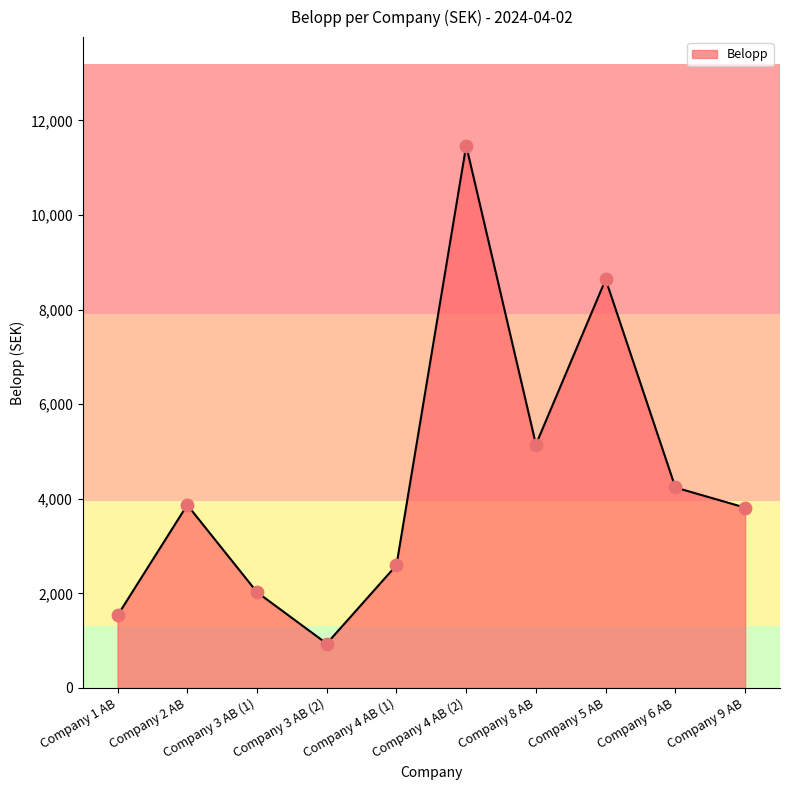

What is the change in value from Company 1 AB to Company 3 AB (1)?

+493